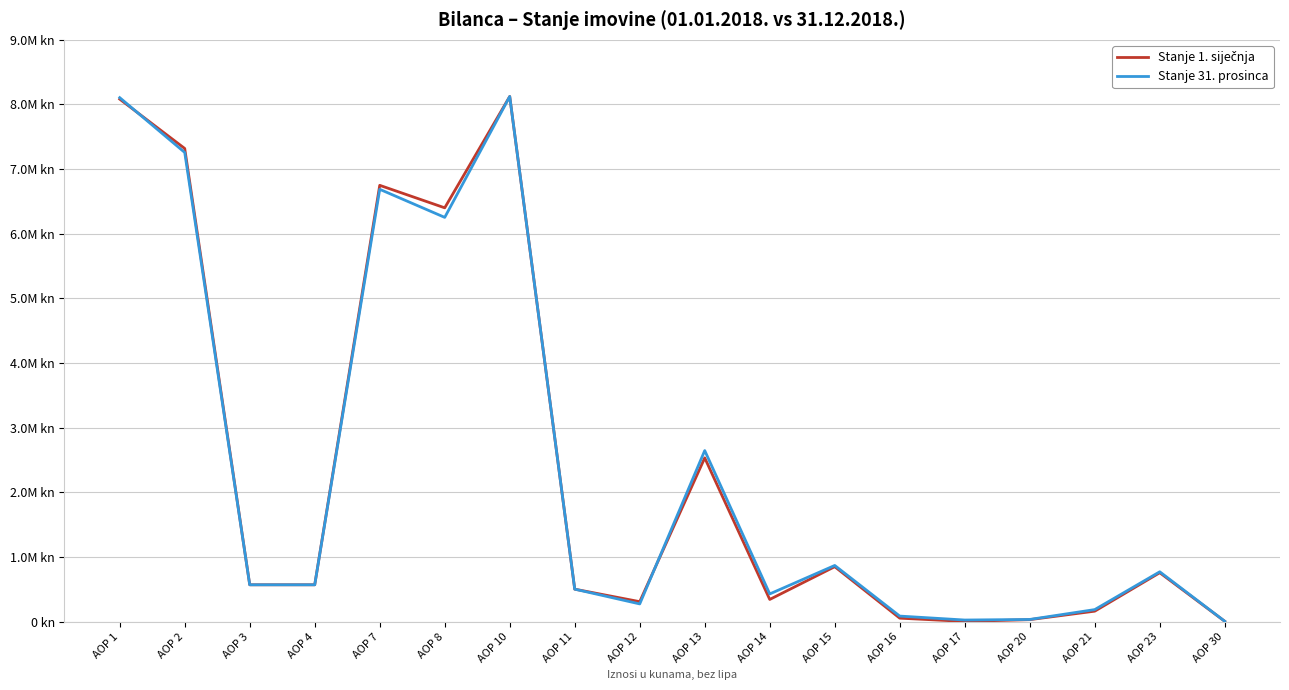

Which series has the largest range (max minus min)?

Stanje 1. siječnja